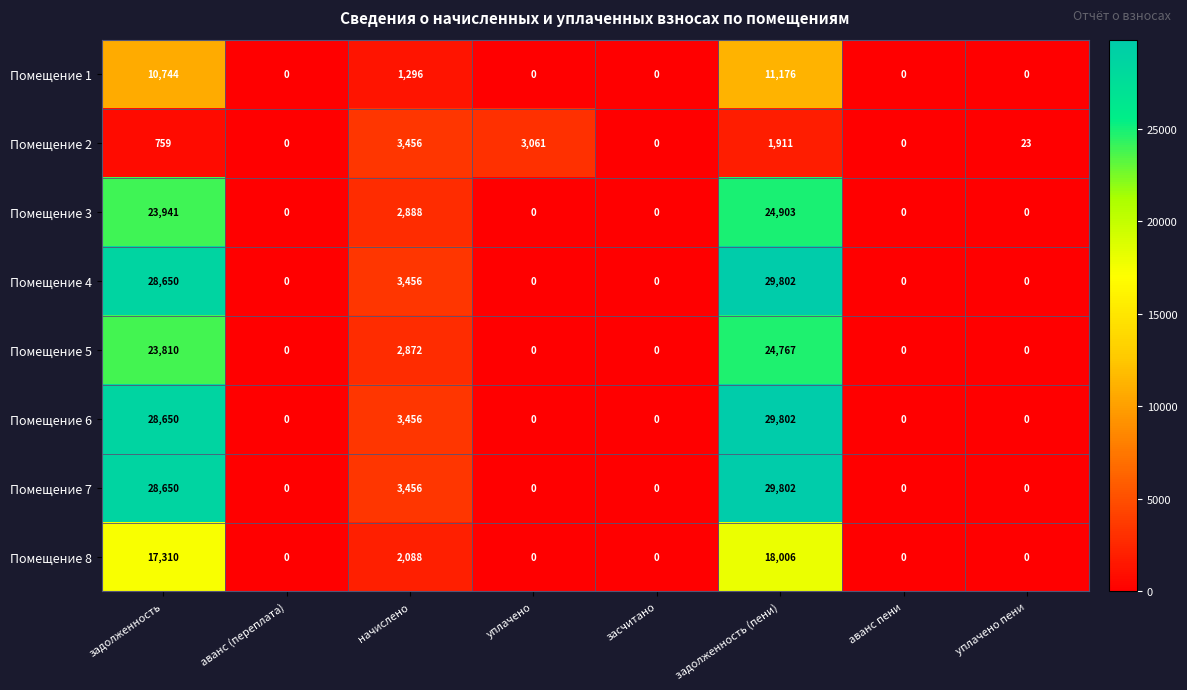

The value of Помещение 8 at аванс пени is 0. True or false?

True